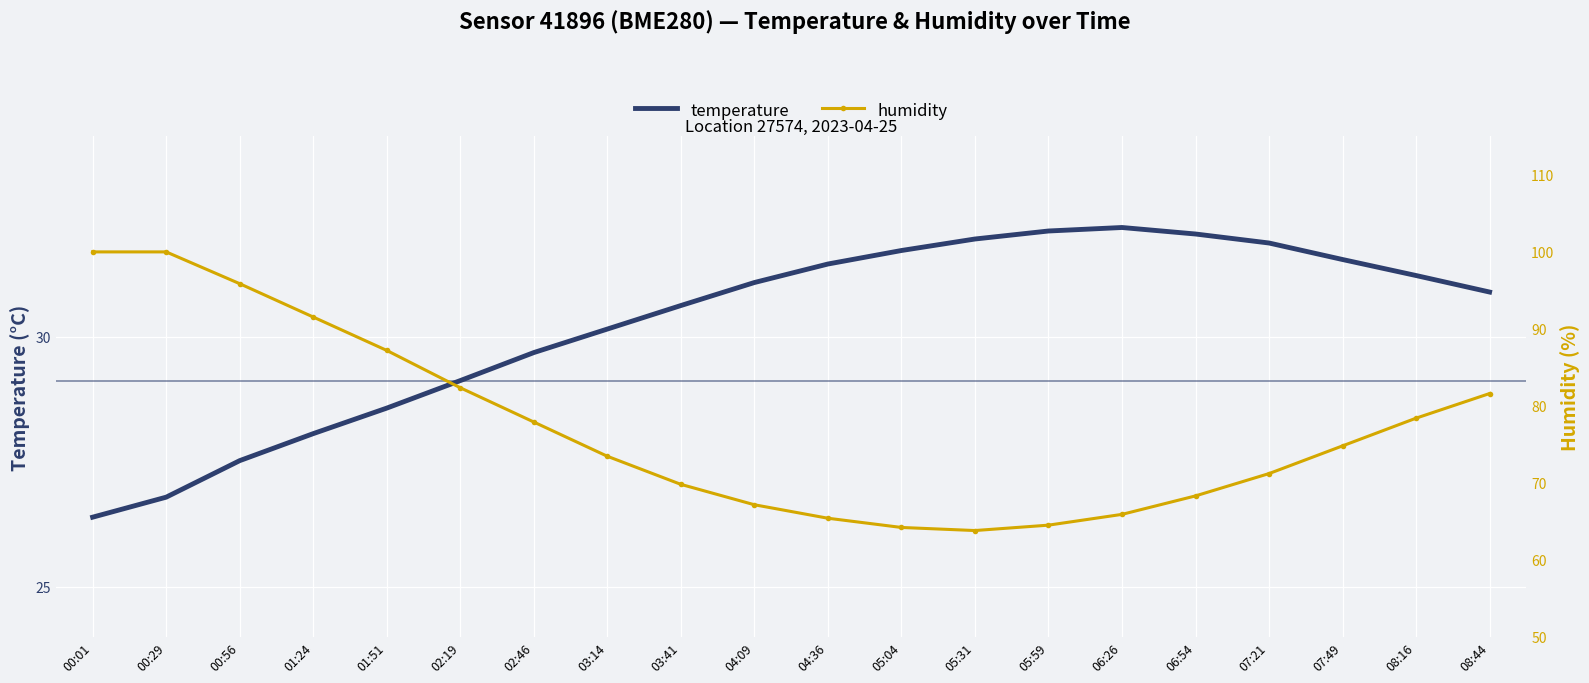

At which label does temperature reach its minimum?

00:01